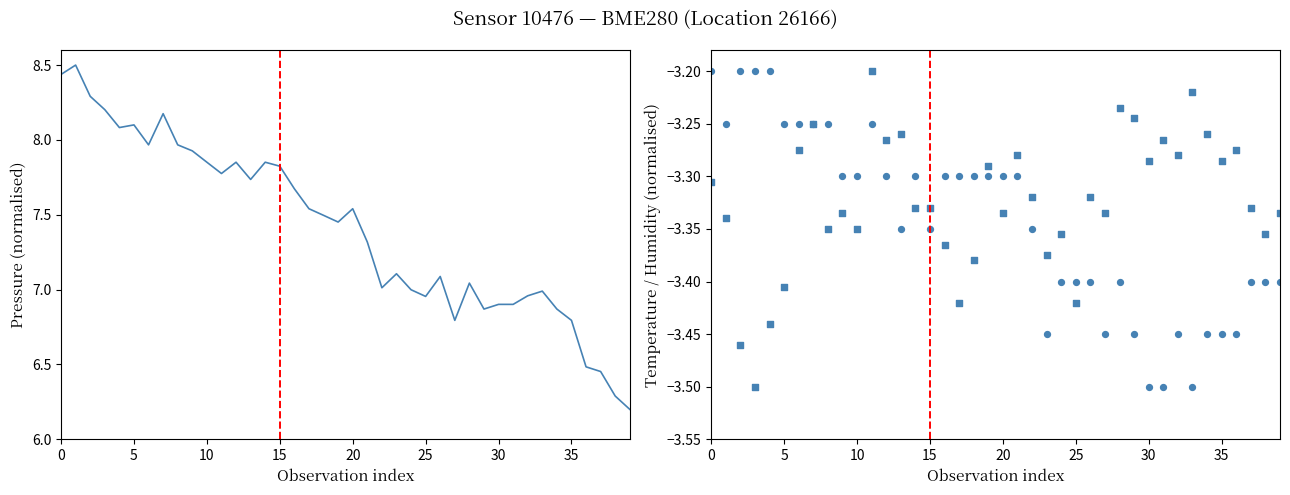

Which series reaches the maximum Y coordinate?

pressure